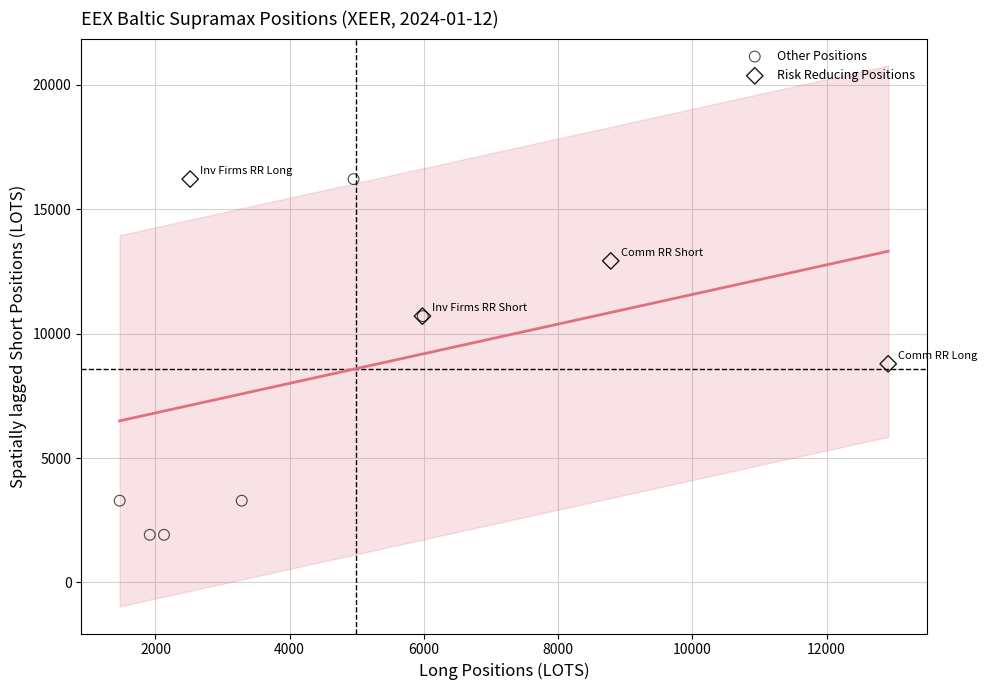

Which series reaches the minimum Y coordinate?

Other Positions